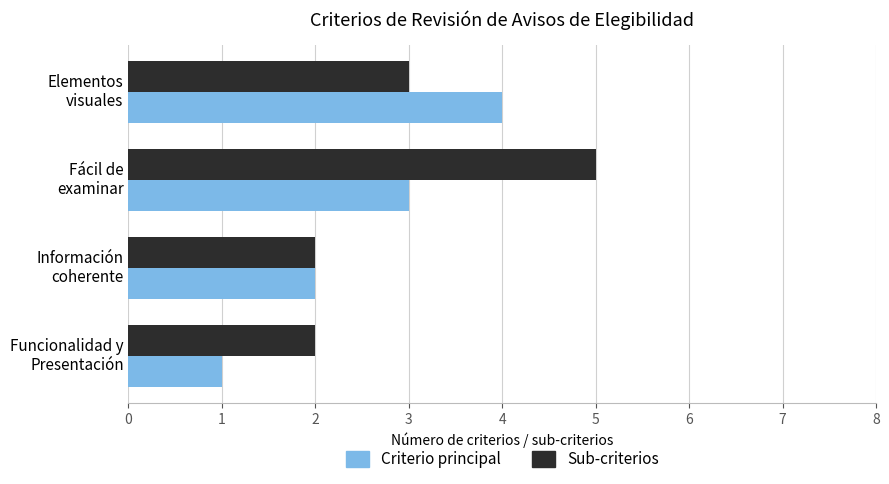

What is the difference between the maximum and minimum values in the Sub-criterios series?

3